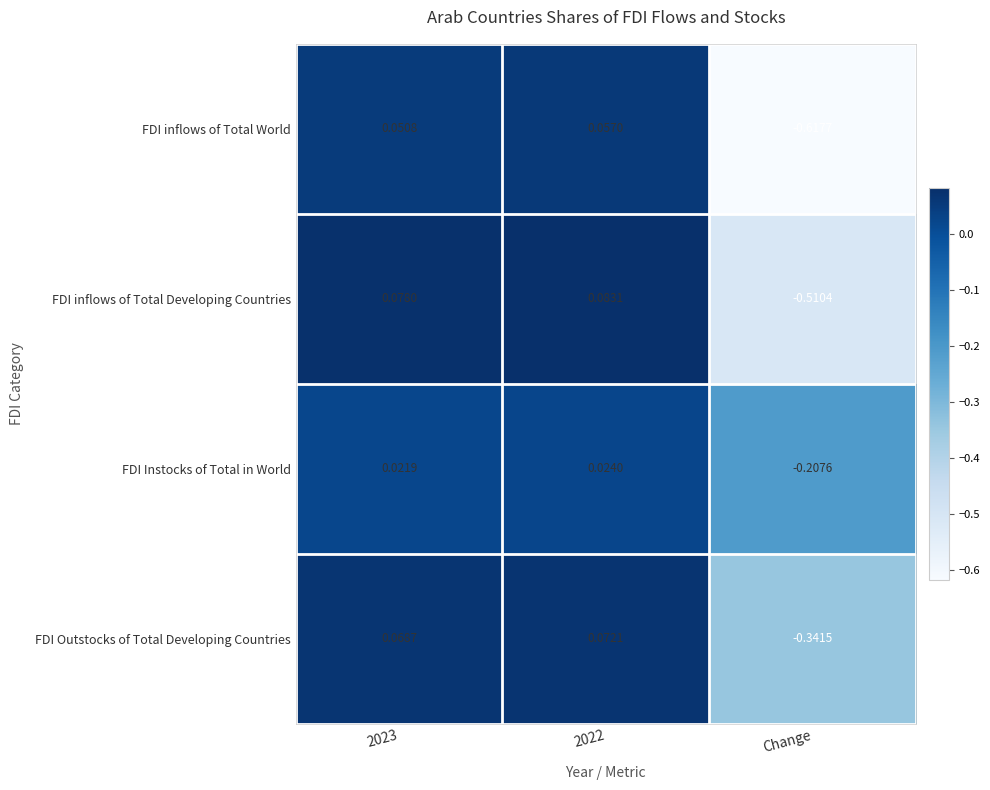

Count the number of data series in this chart.

4